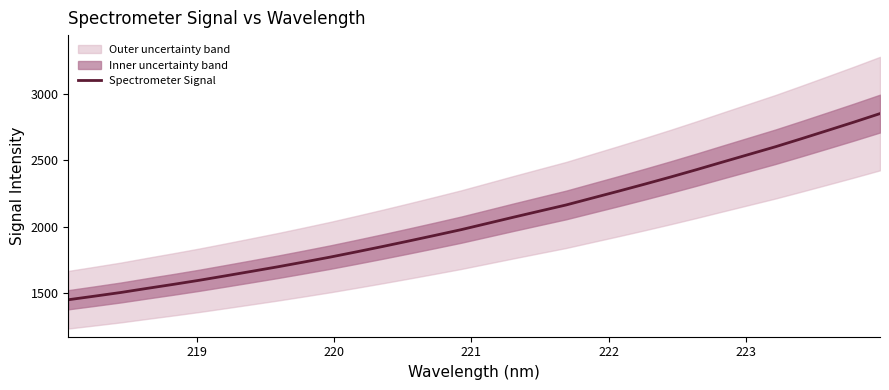

How many data points are less than 2025?

16